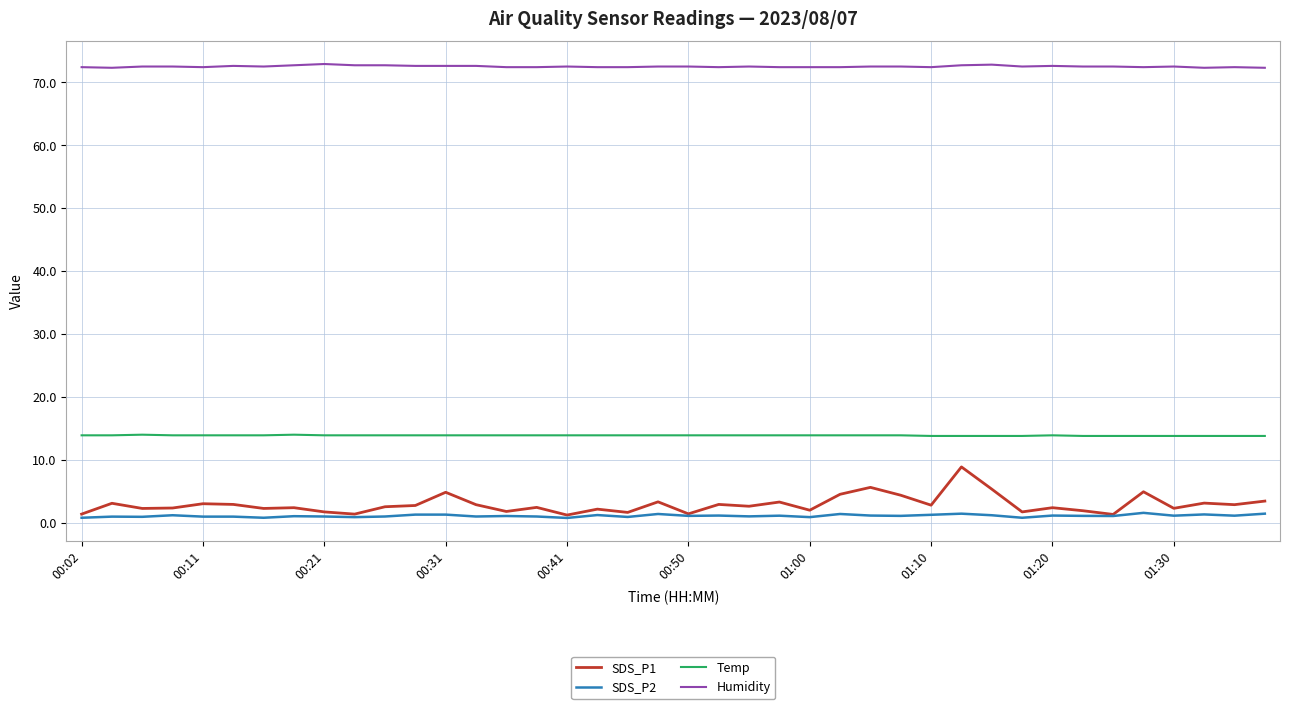

Which series has the widest spread of values?

SDS_P1